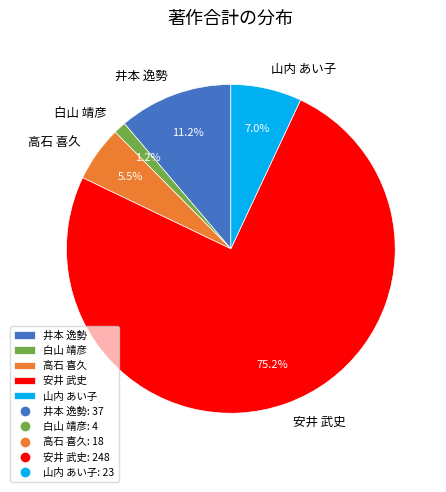

Between 安井 武史 and 井本 逸勢, which is larger?

安井 武史